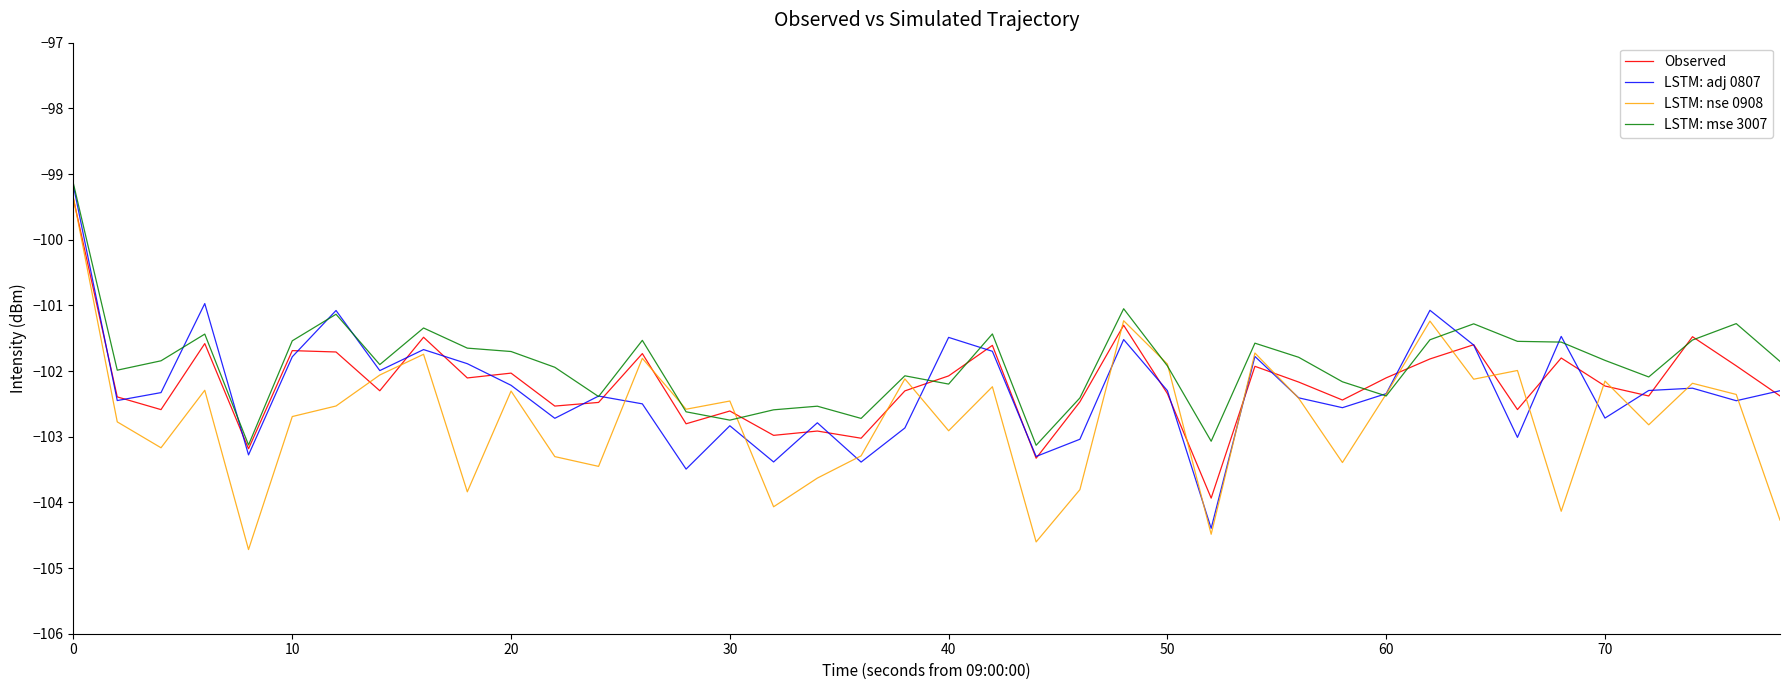

What is the smallest value displayed?

-104.7